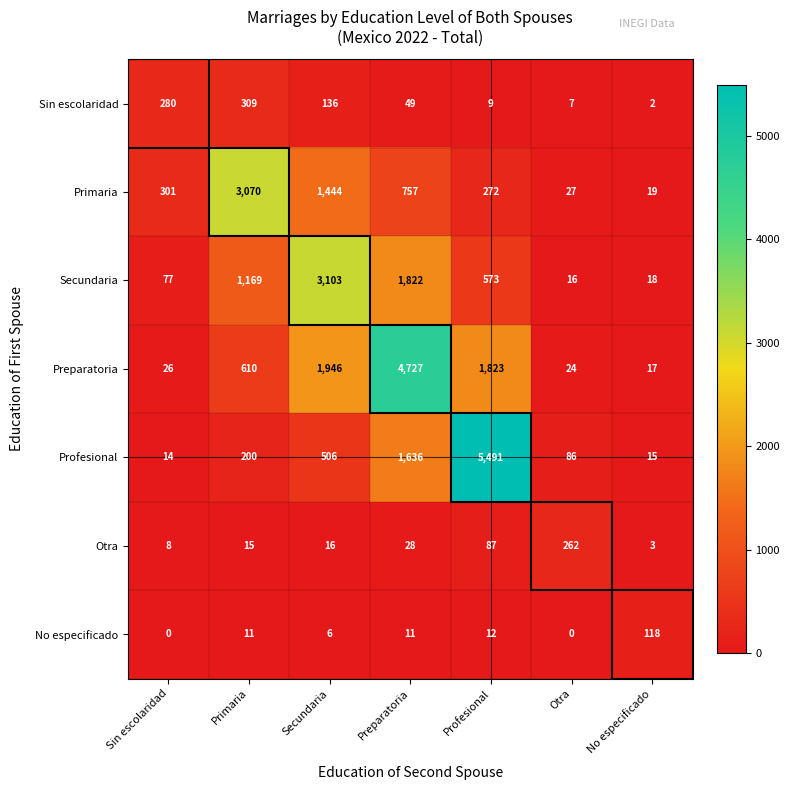

Which series has the largest total across all categories?

Preparatoria